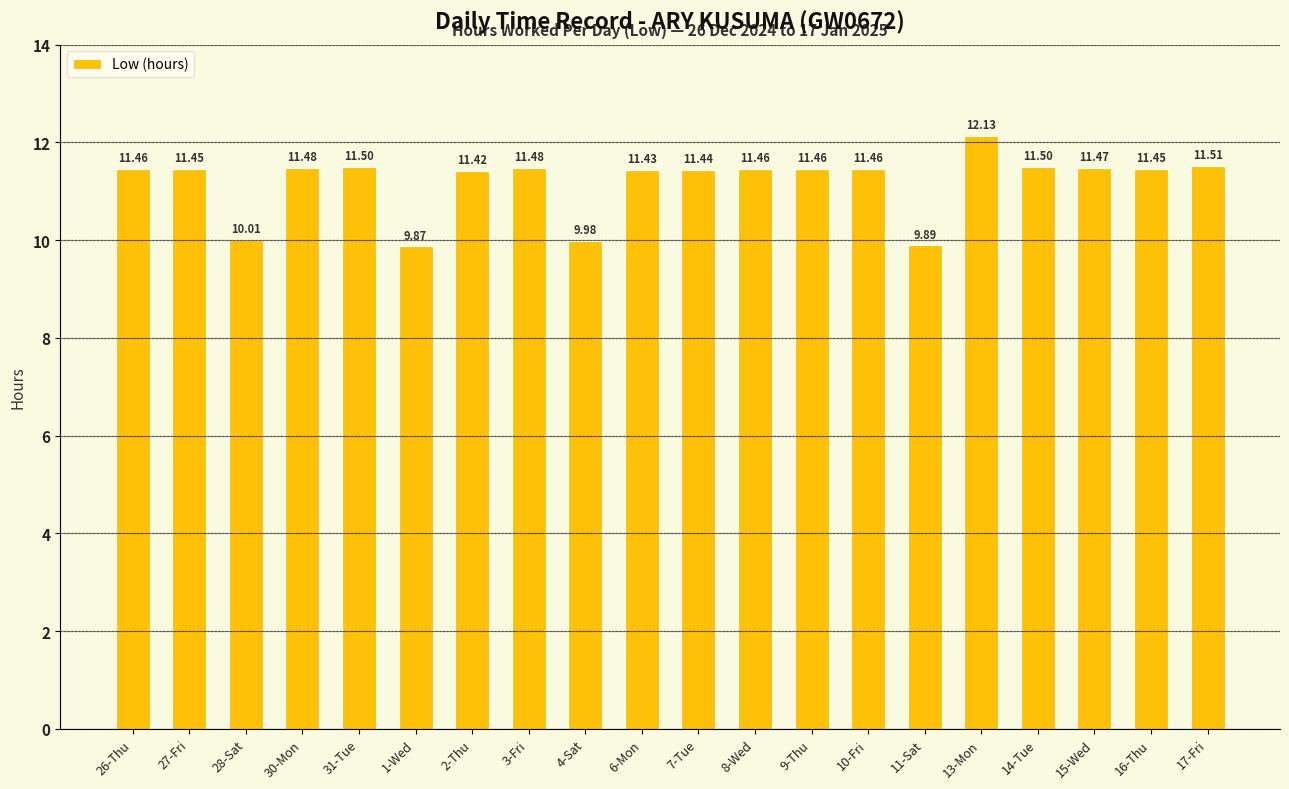

Read the value at 1-Wed.

9.9